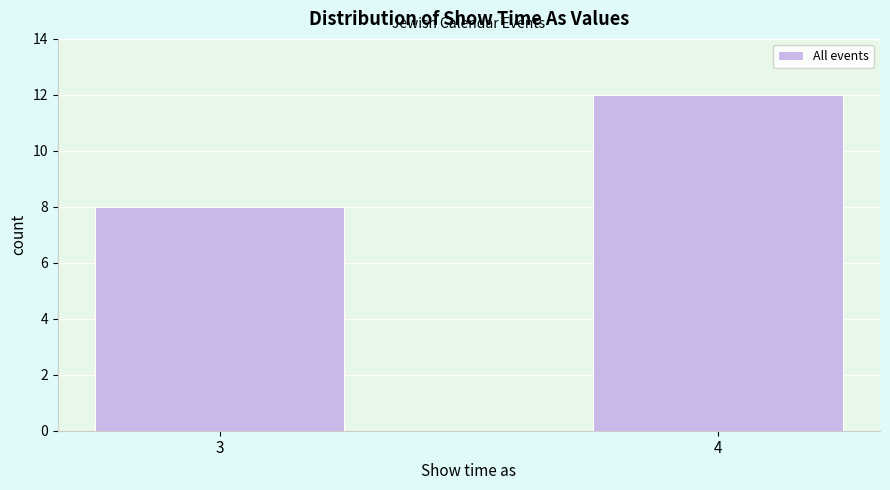

Reading left to right, extract all data points from this chart.

8	12